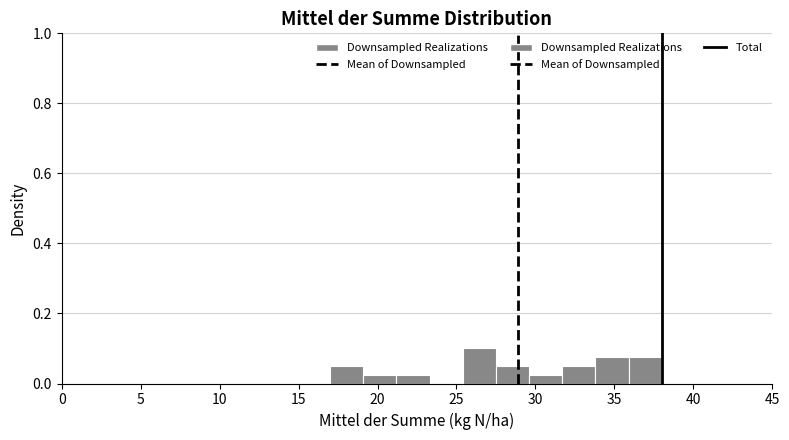

How tall is the bar that spans 33.8 to 35.9 on the x-axis? Neither the bar edges nor the heights are printed on the chart, so give them approximately, as read against the axes.

0.08